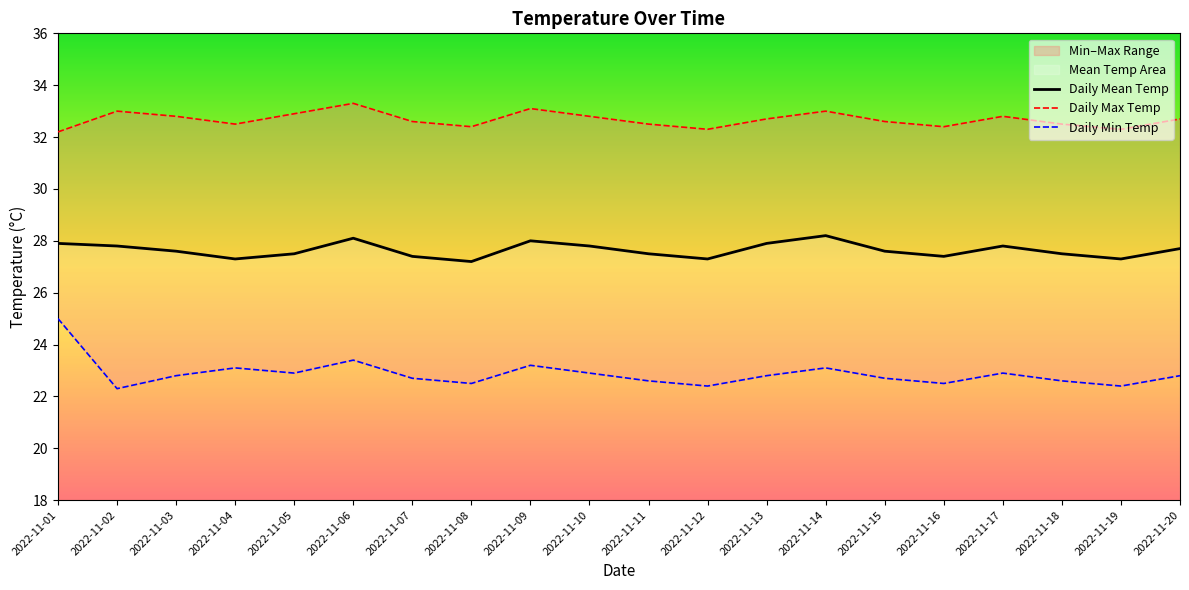

Where is the first local maximum for Daily Max Temp?

2022-11-02